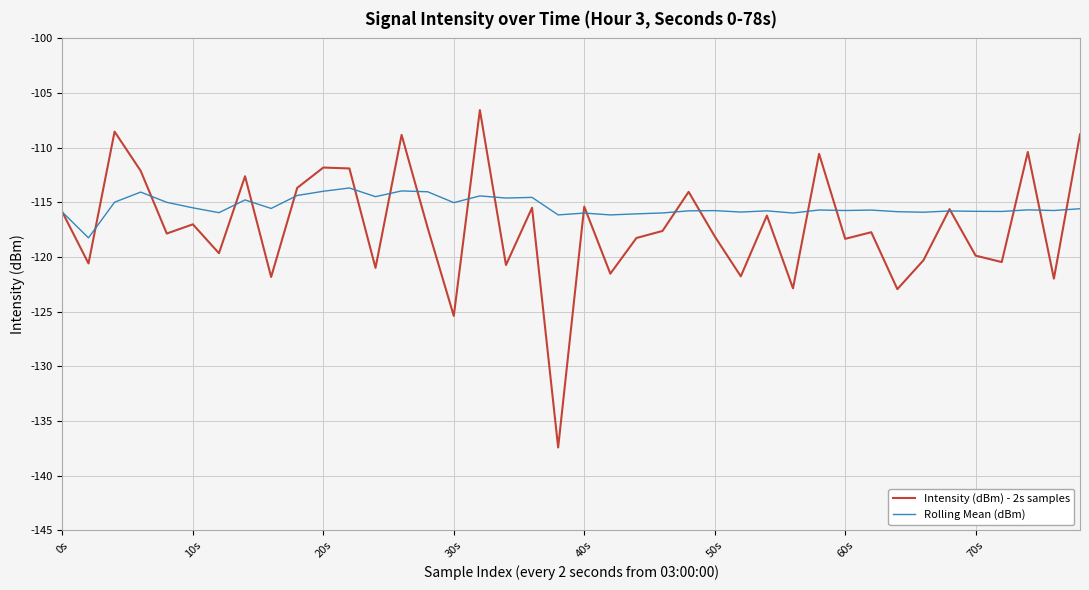

What is the greatest value displayed?

-106.6